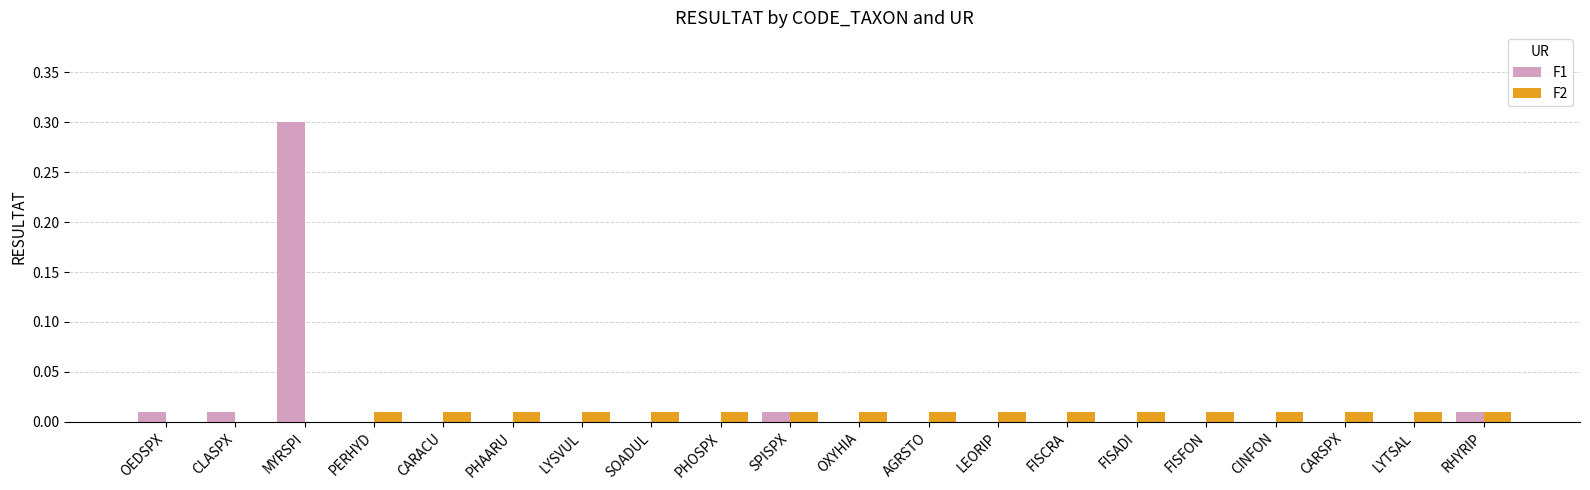

Is it true that F1 equals 0.1 at CARSPX?

False